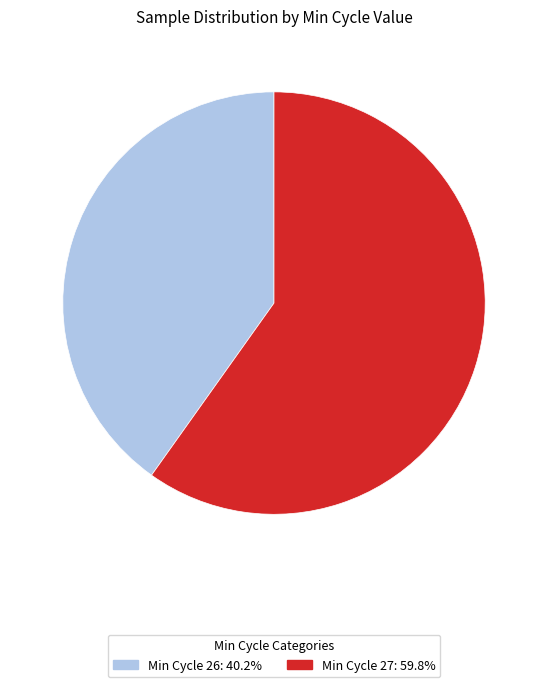

Does any single category account for the majority?

Yes